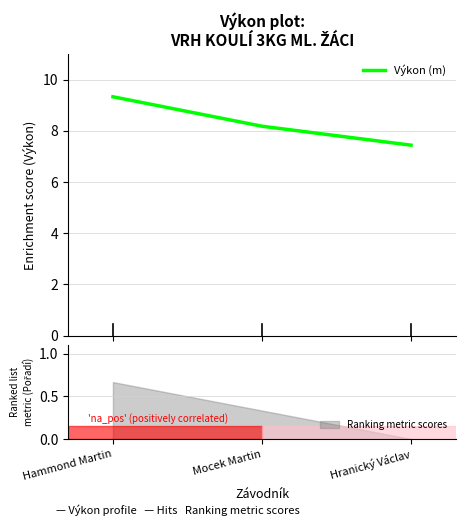

At which category does the chart reach its peak across all series?

Hammond Martin